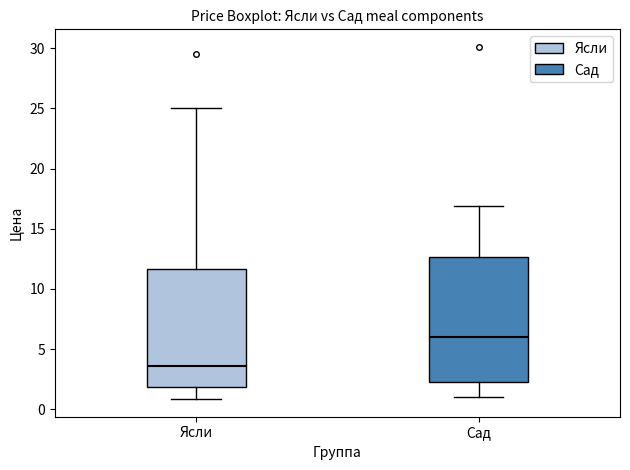

Which box is the tallest, from its lower edge to its upper edge?

Сад